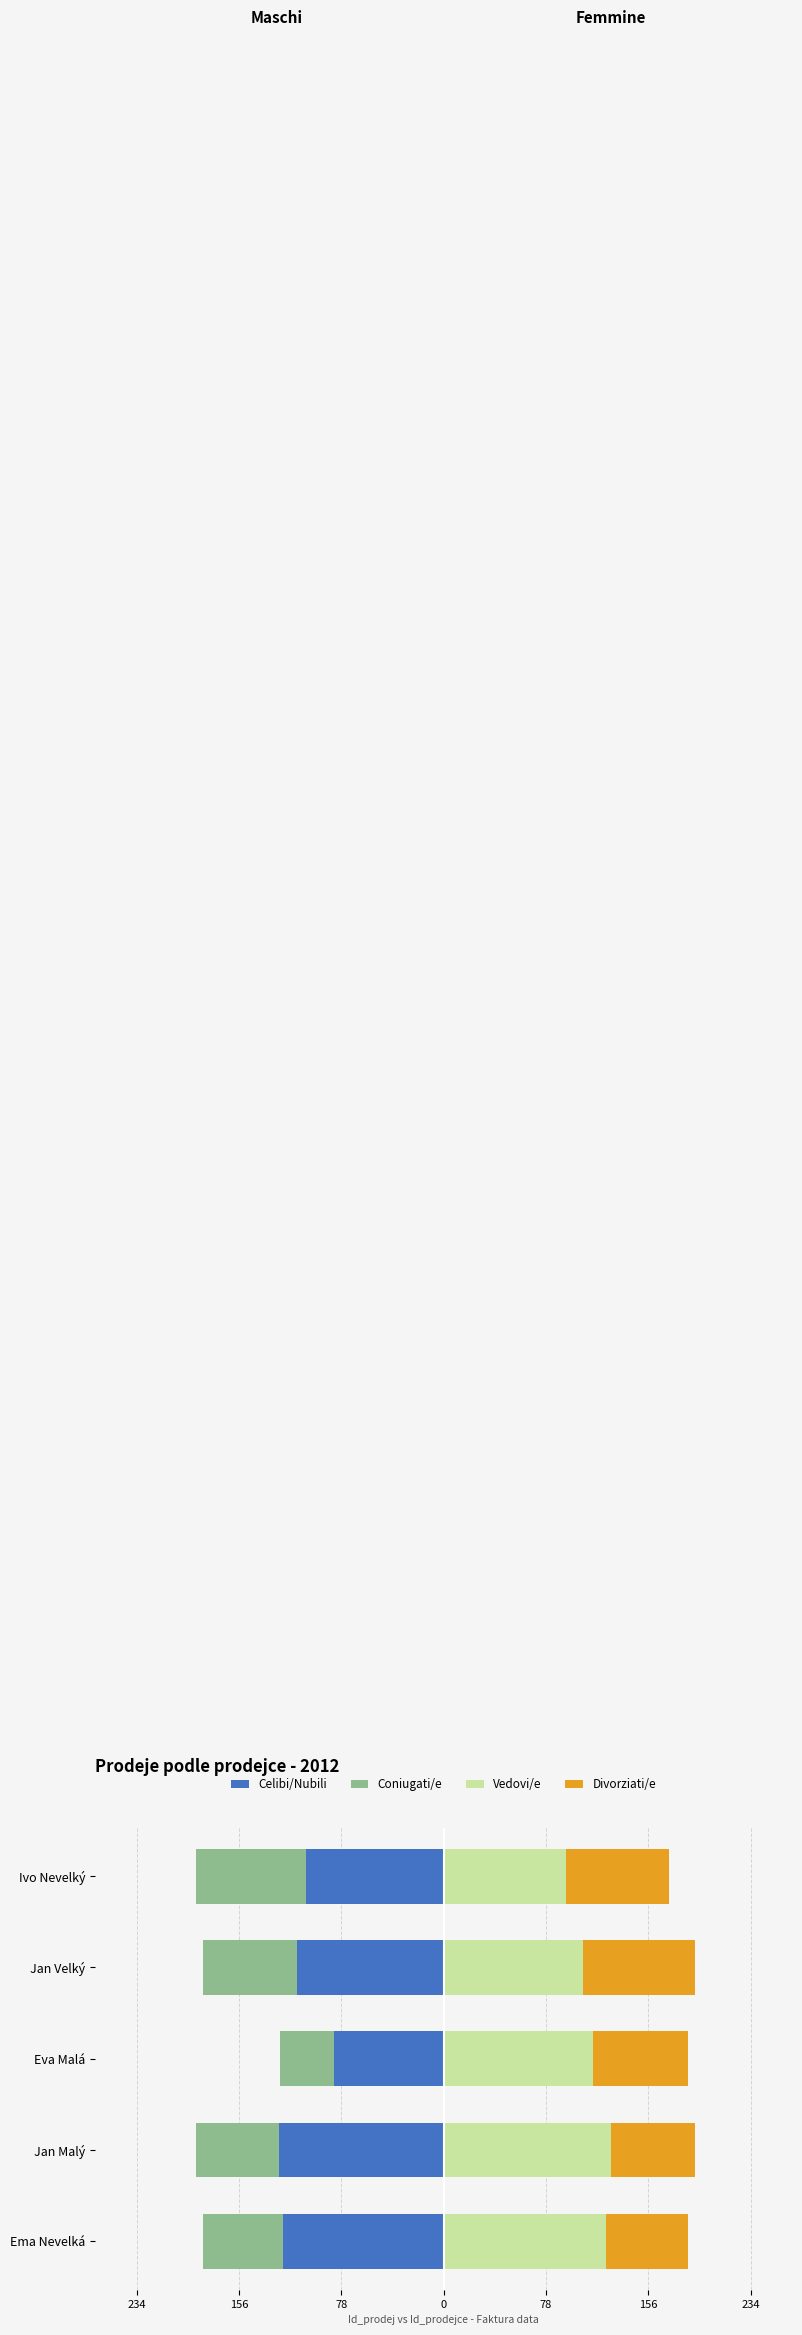

How many distinct data groups are displayed?

4